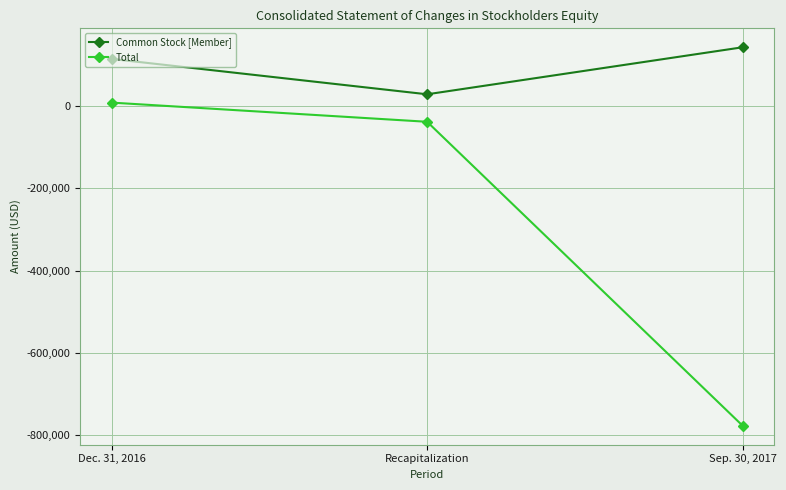

What is the difference between the Total values at Recapitalization and Dec. 31, 2016?

46584